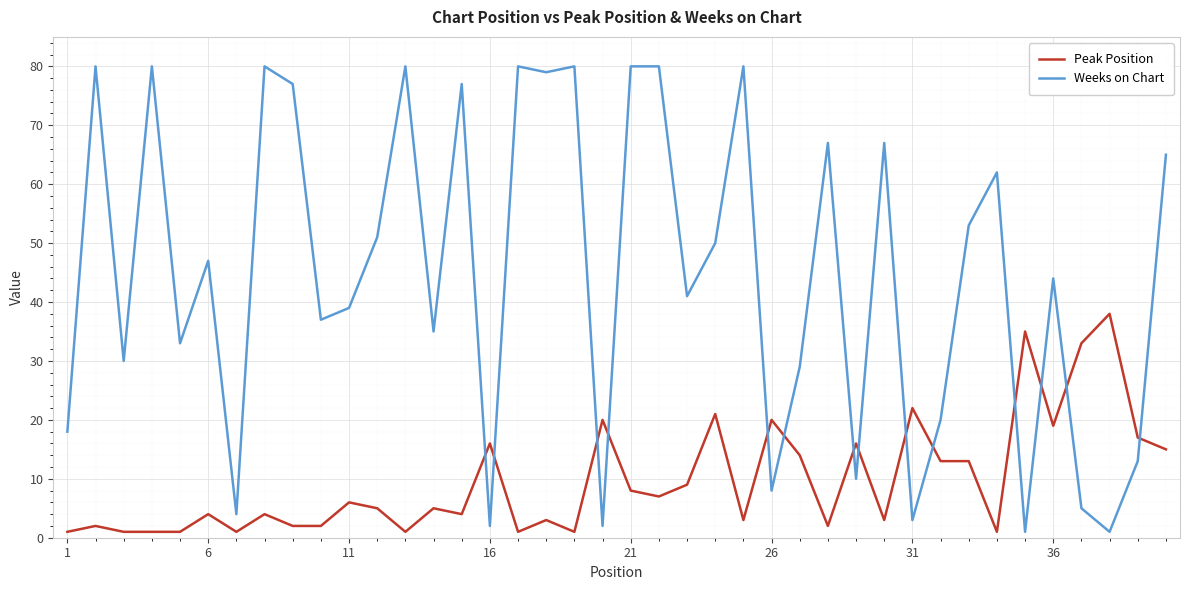

What is the maximum value for Weeks on Chart?

80